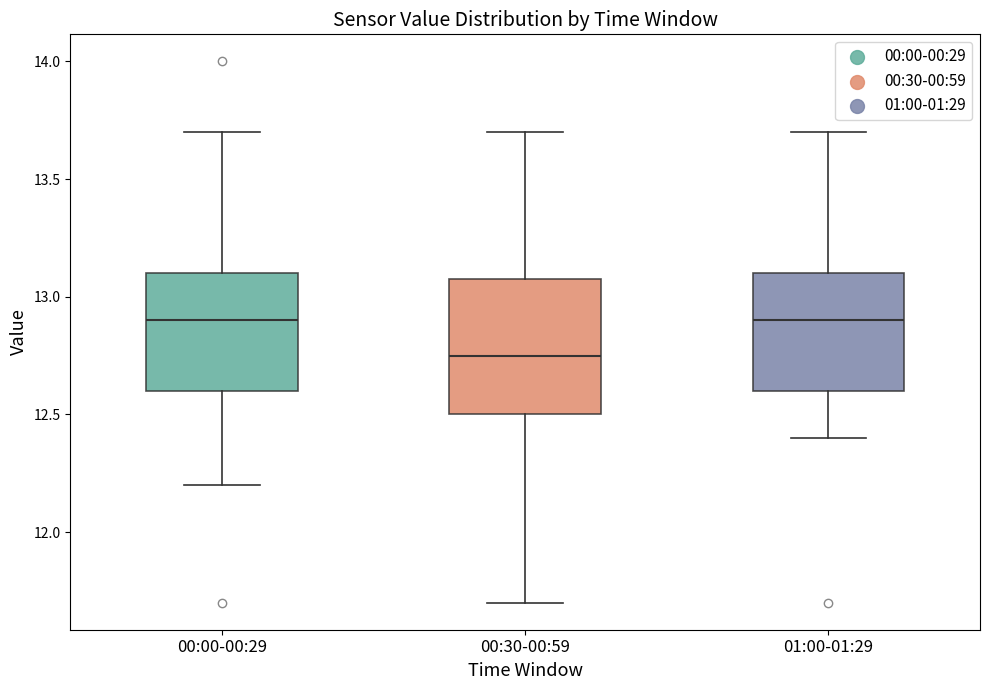

Which box is the tallest, from its lower edge to its upper edge?

00:30-00:59